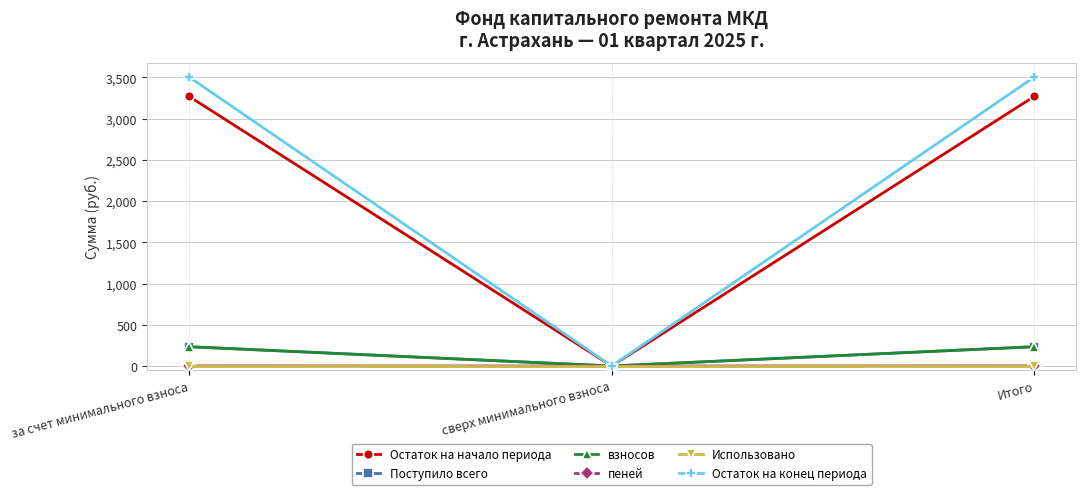

Is the value of Остаток на конец периода at сверх минимального взноса greater than the value of взносов at Итого?

No